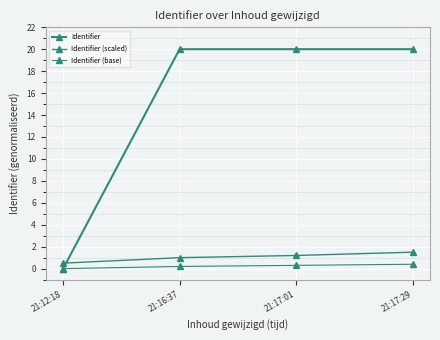

Reading left to right, what are all the values shown in this chart?

Identifier: 0.0	20.0	20.0	20.0
Identifier (scaled): 0.5	1.0	1.2	1.5
Identifier (base): 0.0	0.2	0.3	0.4